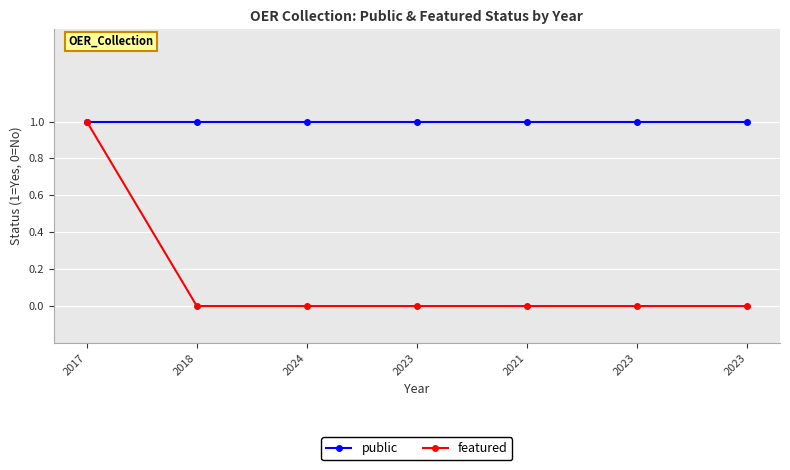

List the labels in order of featured value, smallest first.

2018, 2024, 2023, 2021, 2023, 2023, 2017